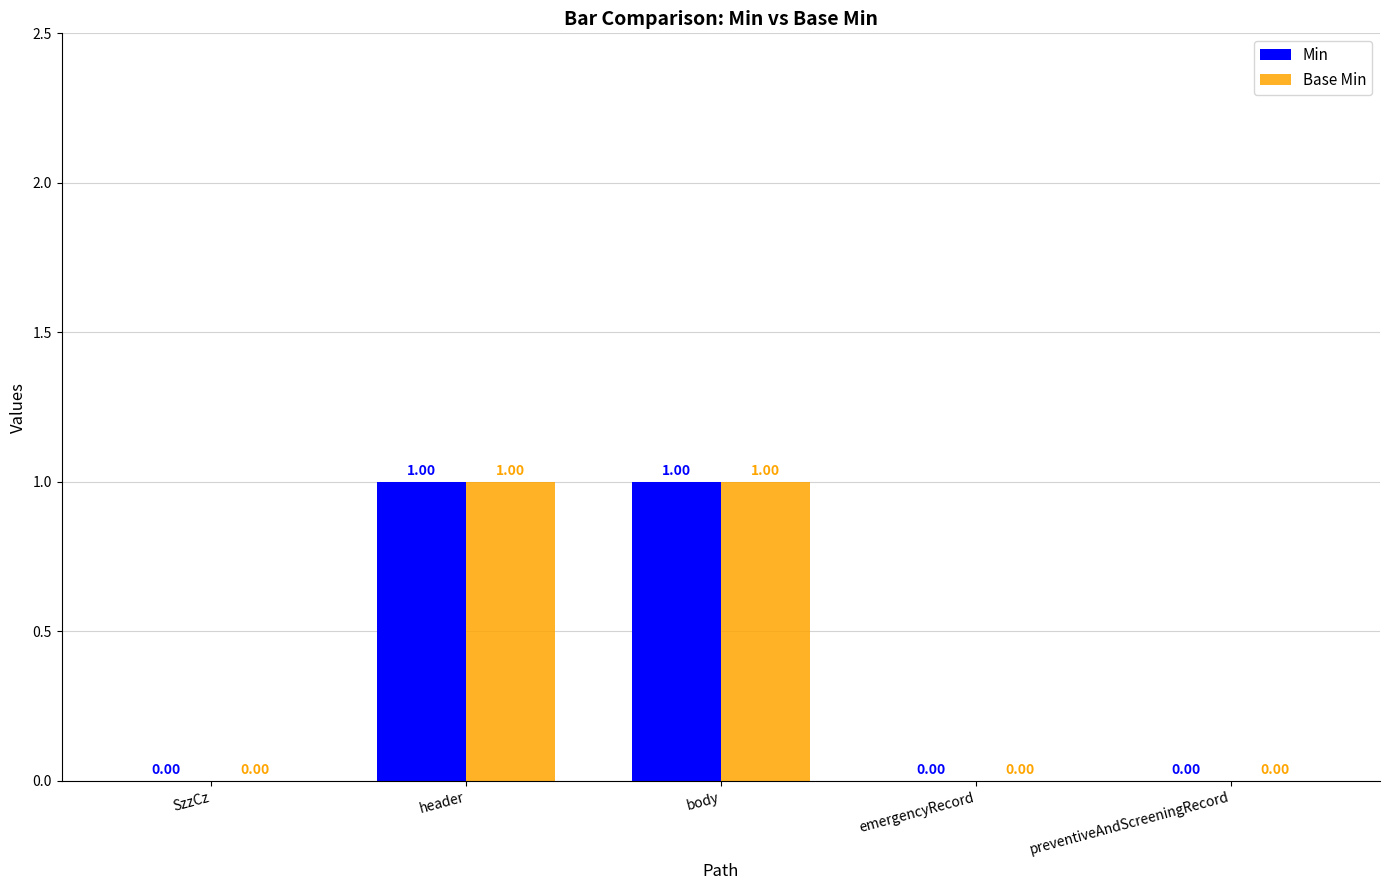

Is the value of Min at body greater than the value of Base Min at preventiveAndScreeningRecord?

Yes